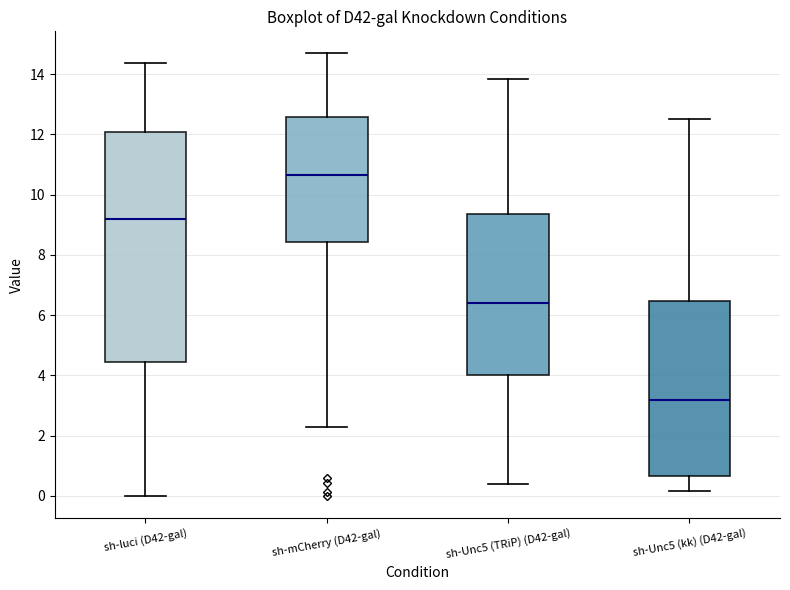

Which box has the highest median line?

sh-mCherry (D42-gal)